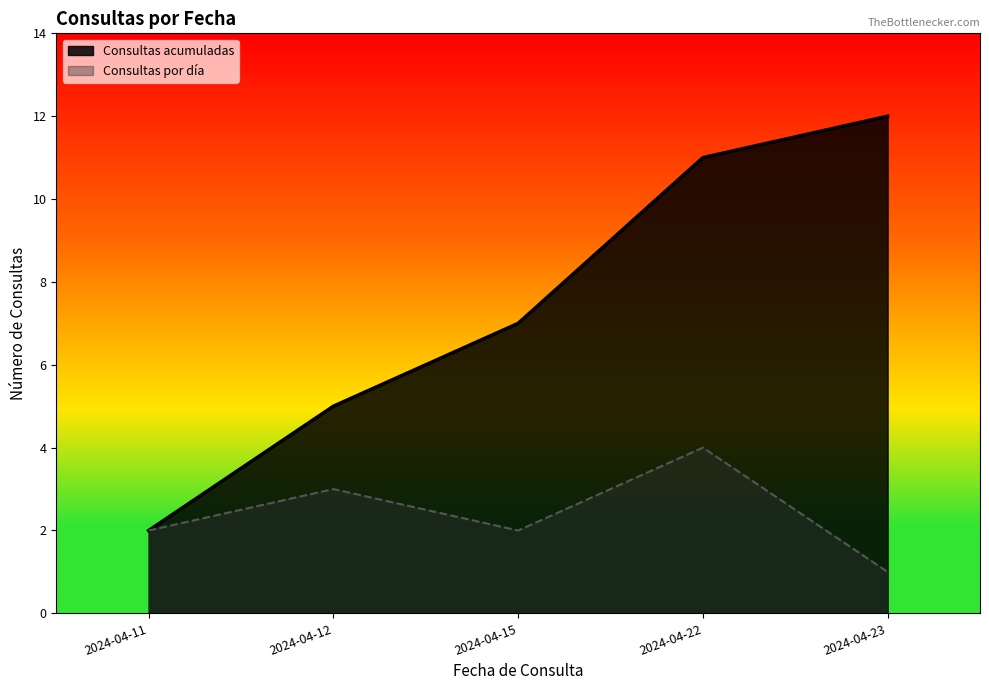

How many categories are shown in the chart?

5